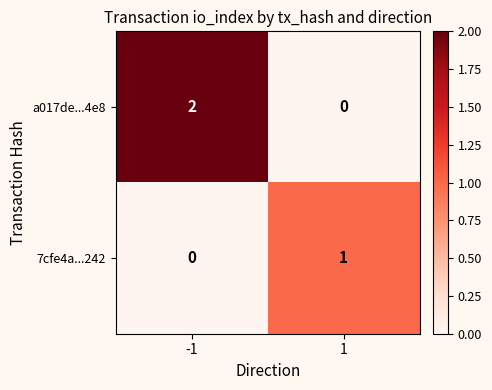

How many data points does each series have?

2